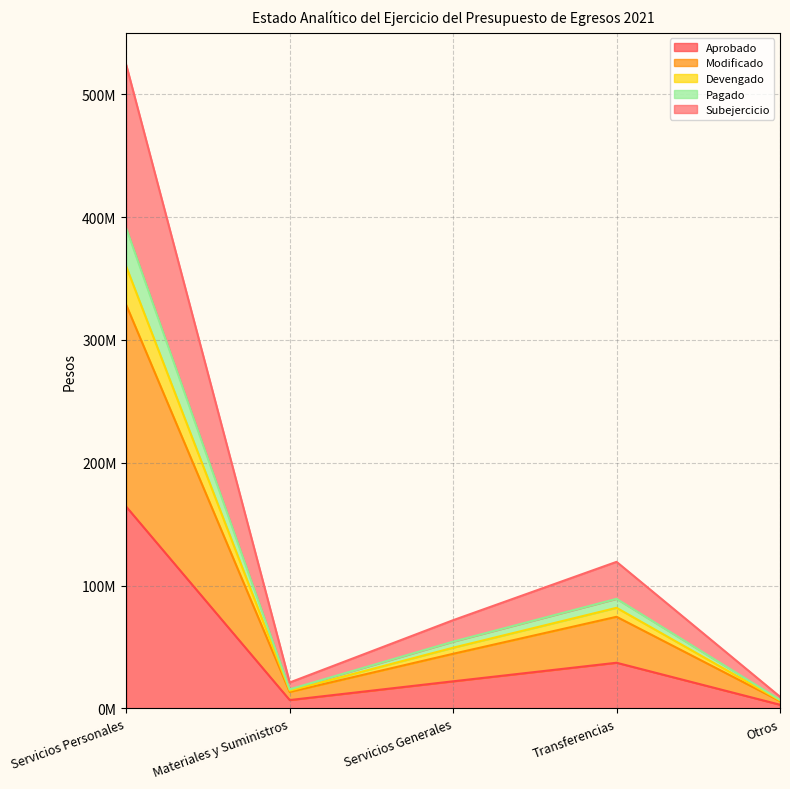

How many lines are shown in the chart?

5